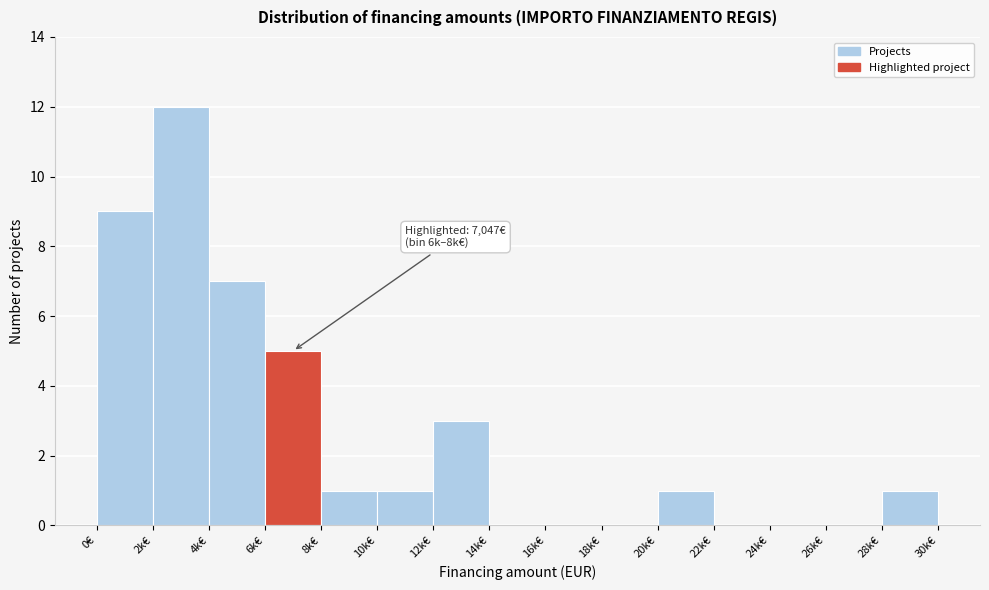

Reading left to right, extract all data points from this chart.

0€=9	2k€=12	4k€=7	6k€=5	8k€=1	10k€=1	12k€=3	14k€=0	16k€=0	18k€=0	20k€=1	22k€=0	24k€=0	26k€=0	28k€=1